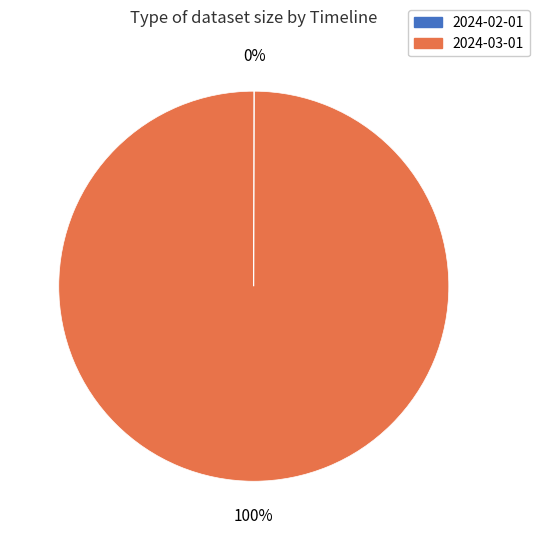

The 2024-03-01 slice represents 100% of the pie. True or false?

True